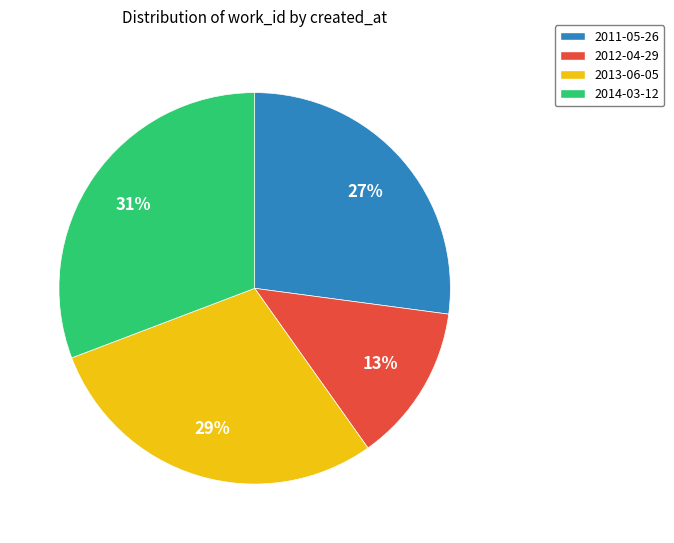

Rank the categories by value from lowest to highest.

2012-04-29, 2011-05-26, 2013-06-05, 2014-03-12